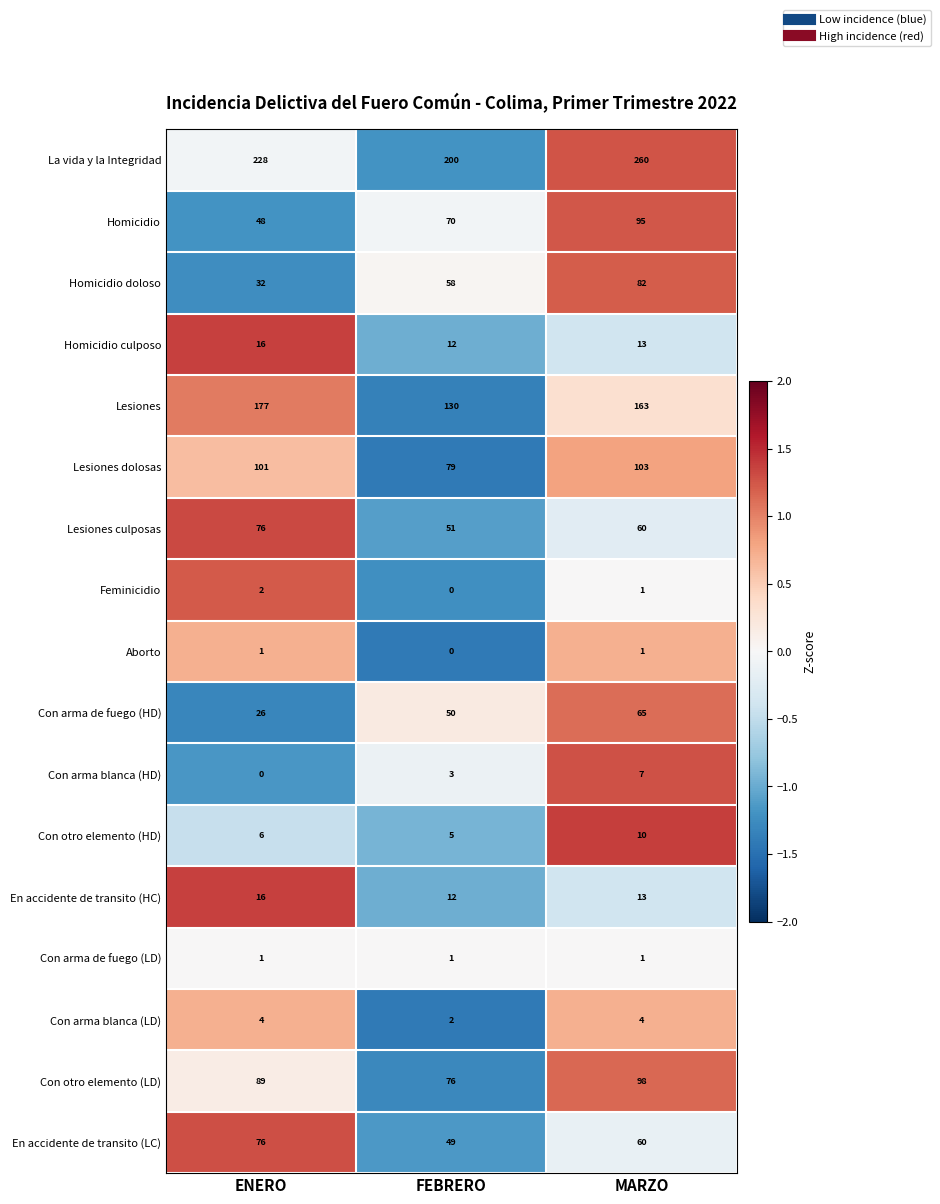

How many data points does each series have?

3